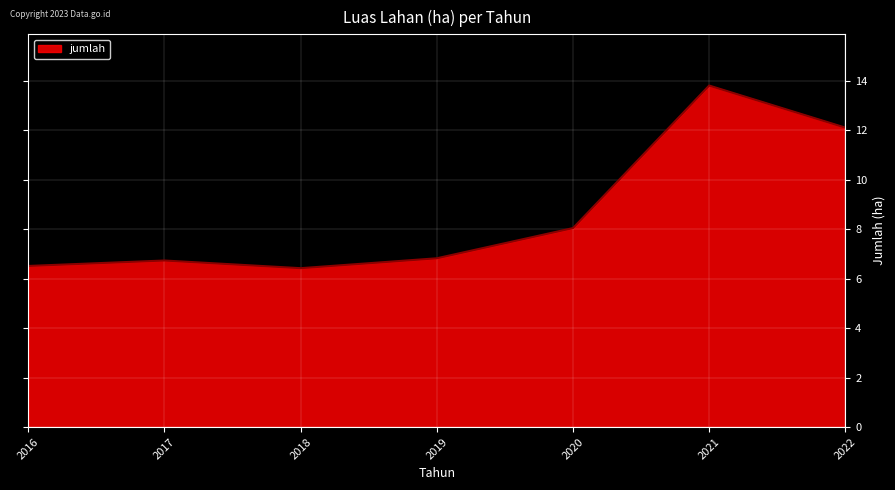

What is the difference between the values at 2021 and 2017?

7.1